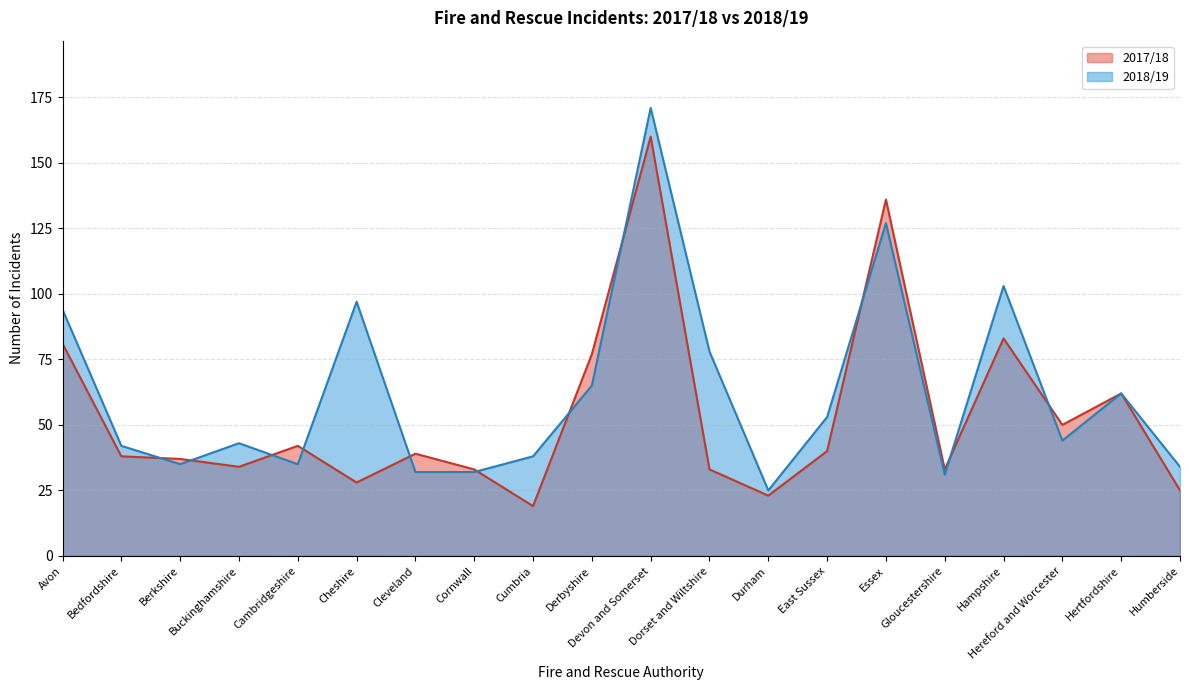

How many interior local peaks does the 2018/19 series have?

6